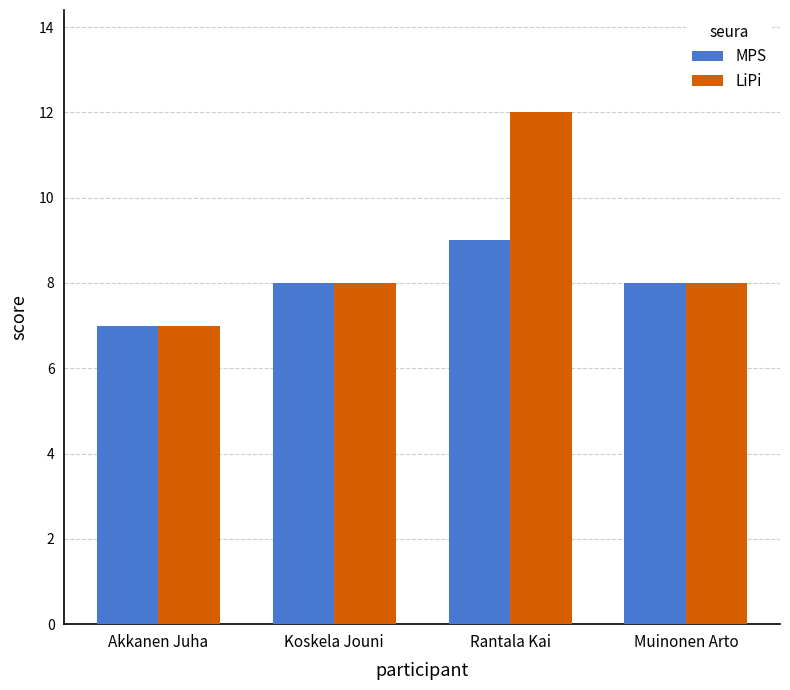

What is the average value of the MPS series?

8